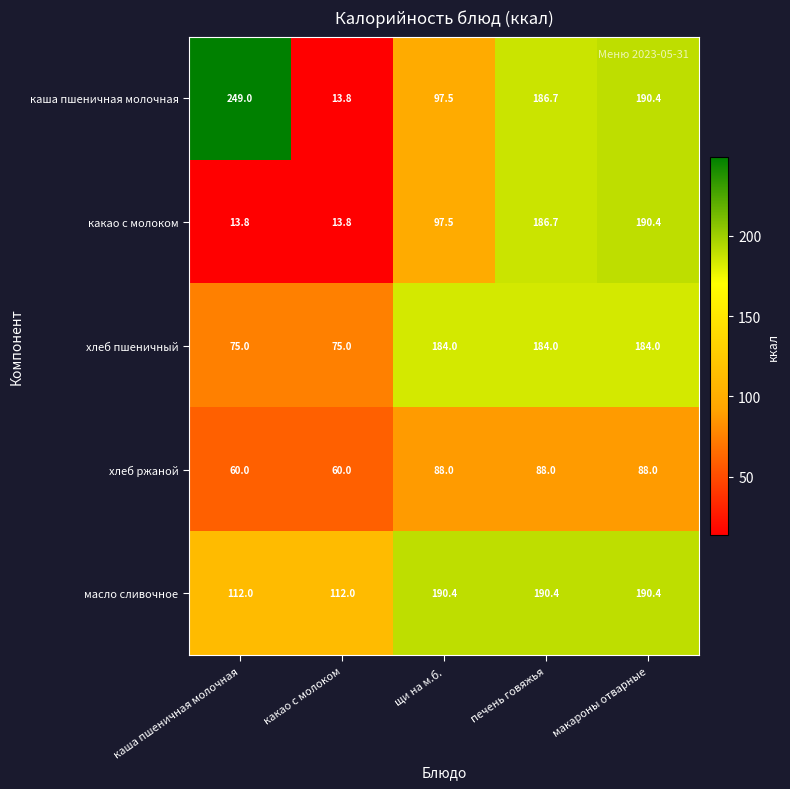

What is the minimum value shown in the chart?

13.8